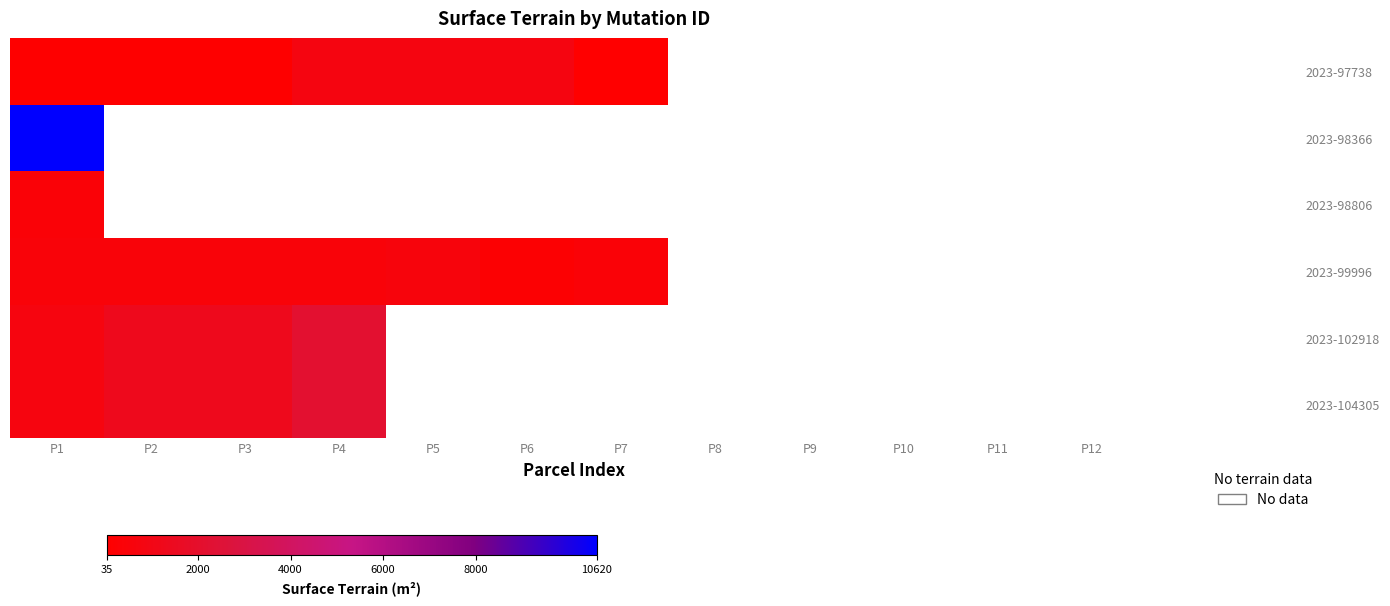

How many categories are shown in the chart?

12